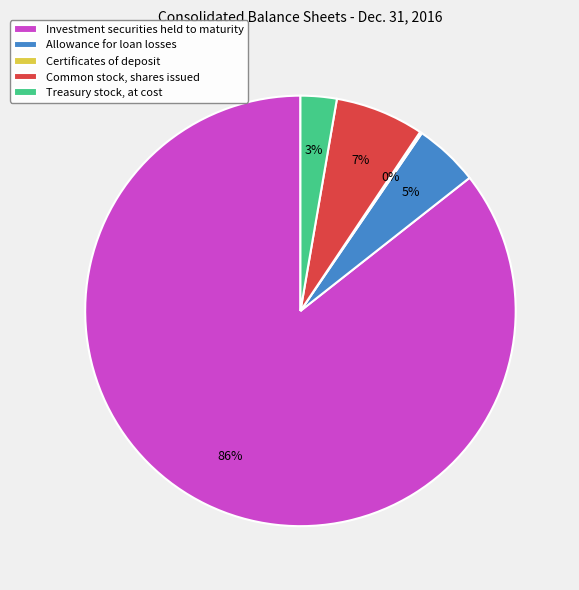

Is it true that Treasury stock, at cost is 16% of the pie?

False